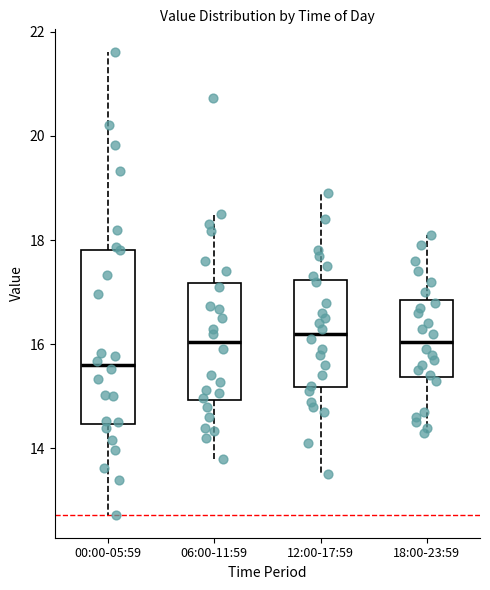

Reading left to right, read every box against the y-axis: the position of its median line, the range the box covers, and the ends of its whiskers. The values are not printed on the chart, so give them approximately, as read against the axis.

00:00-05:59: median 15.6, box 14.4 to 17.8, whiskers 12.8 to 21.6
06:00-11:59: median 16.0, box 15.0 to 17.2, whiskers 13.8 to 18.6
12:00-17:59: median 16.2, box 15.2 to 17.2, whiskers 13.6 to 19.0
18:00-23:59: median 16.0, box 15.4 to 16.8, whiskers 14.4 to 18.2